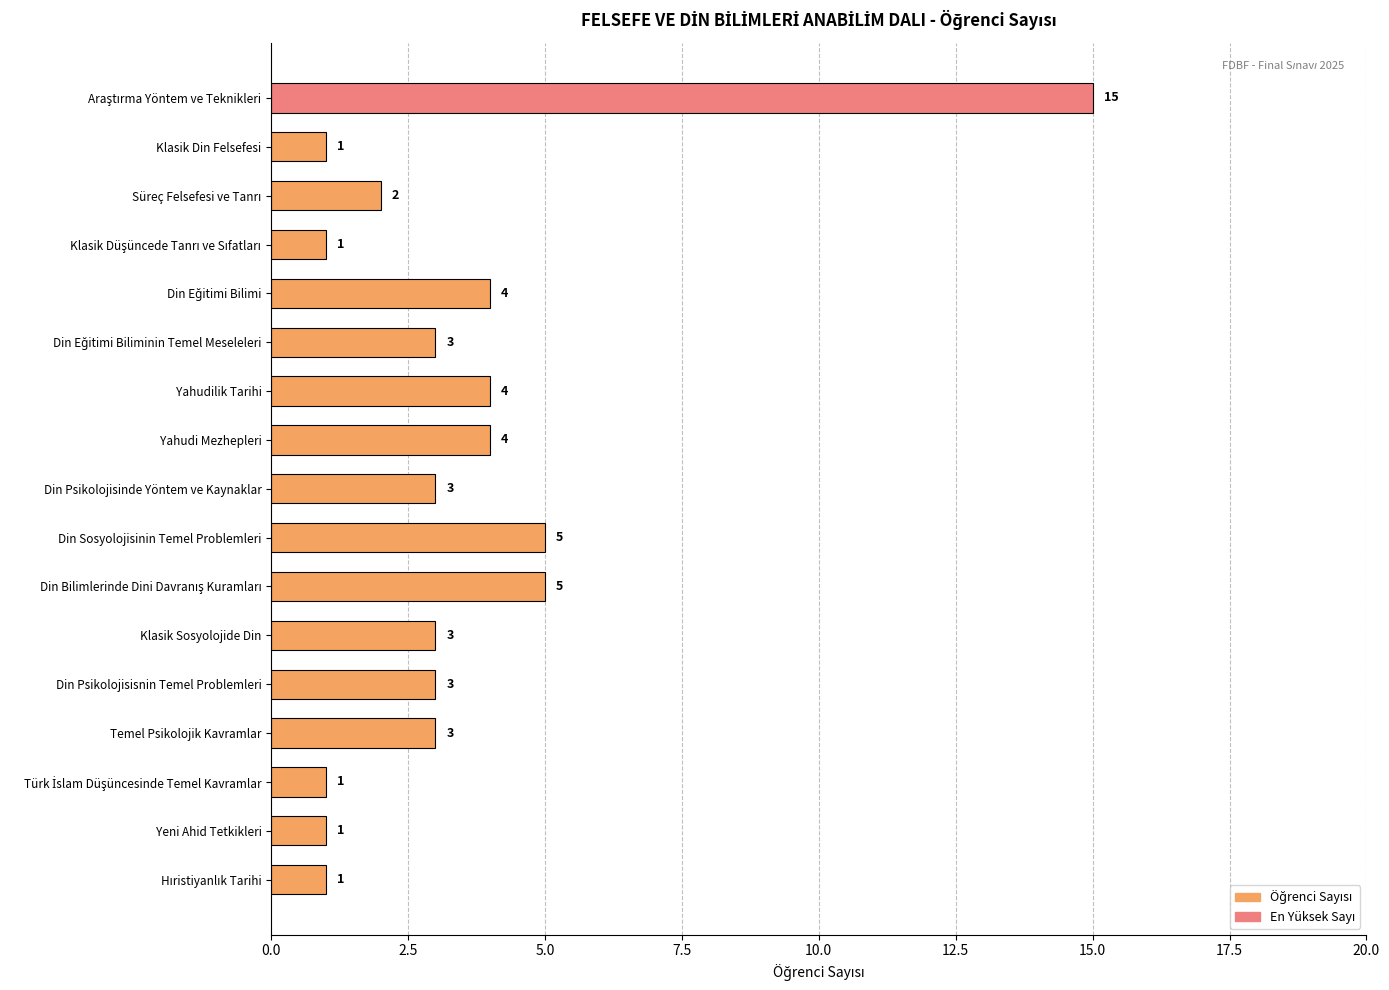

The chart shows a value of 3 at Din Psikolojisinde Yöntem ve Kaynaklar. True or false?

True